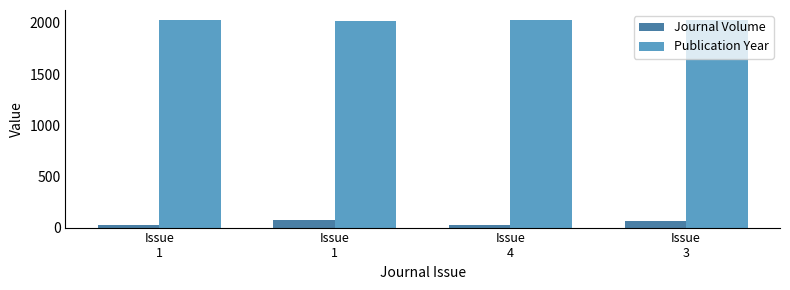

Which has a higher value, Issue
1 or Issue
1?

Issue
1